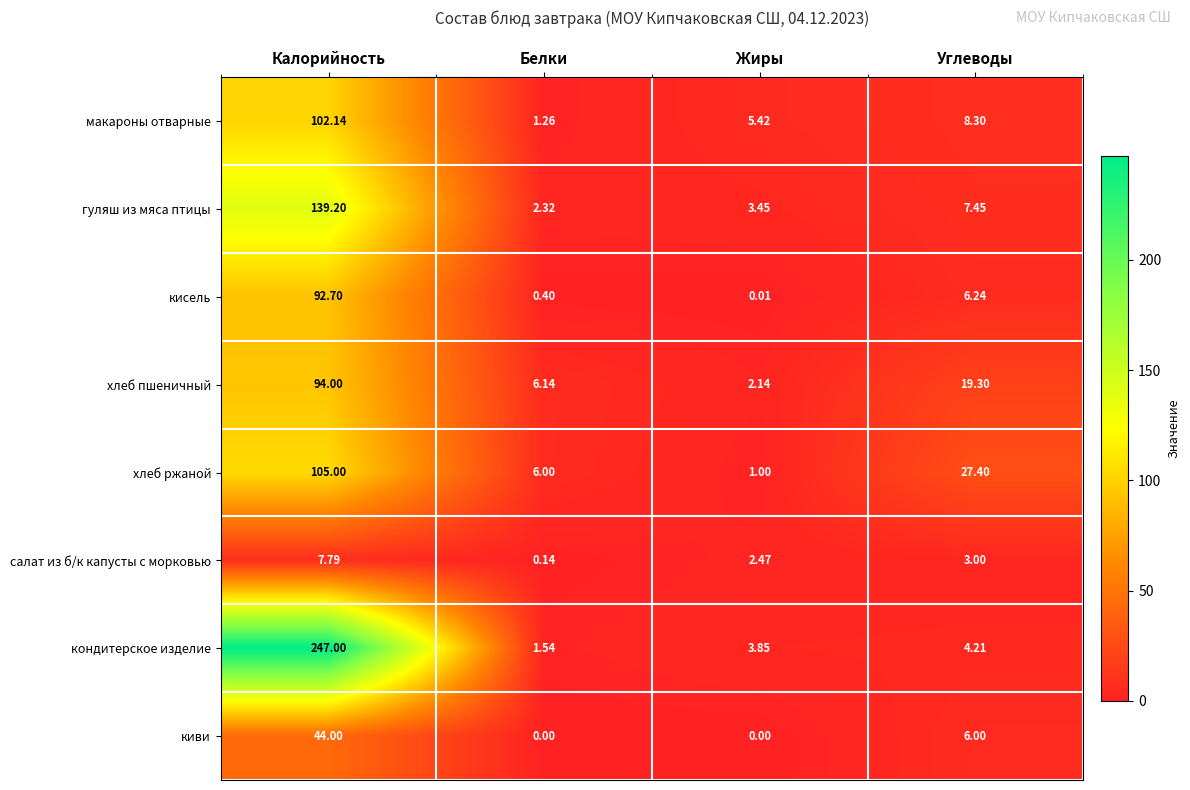

Which series has the widest spread of values?

кондитерское изделие